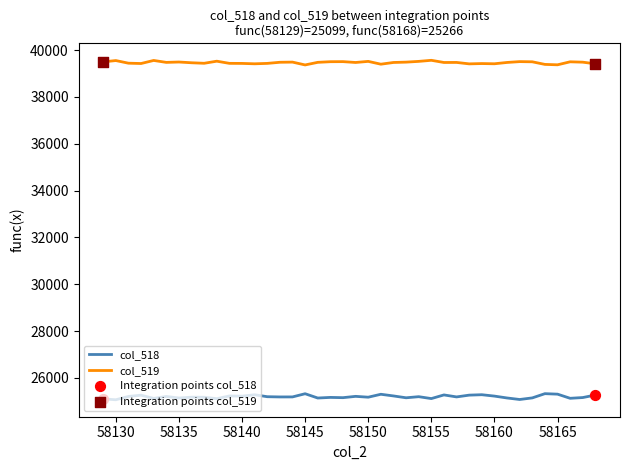

Rank the series by their maximum value, from lowest to highest.

col_518, col_519